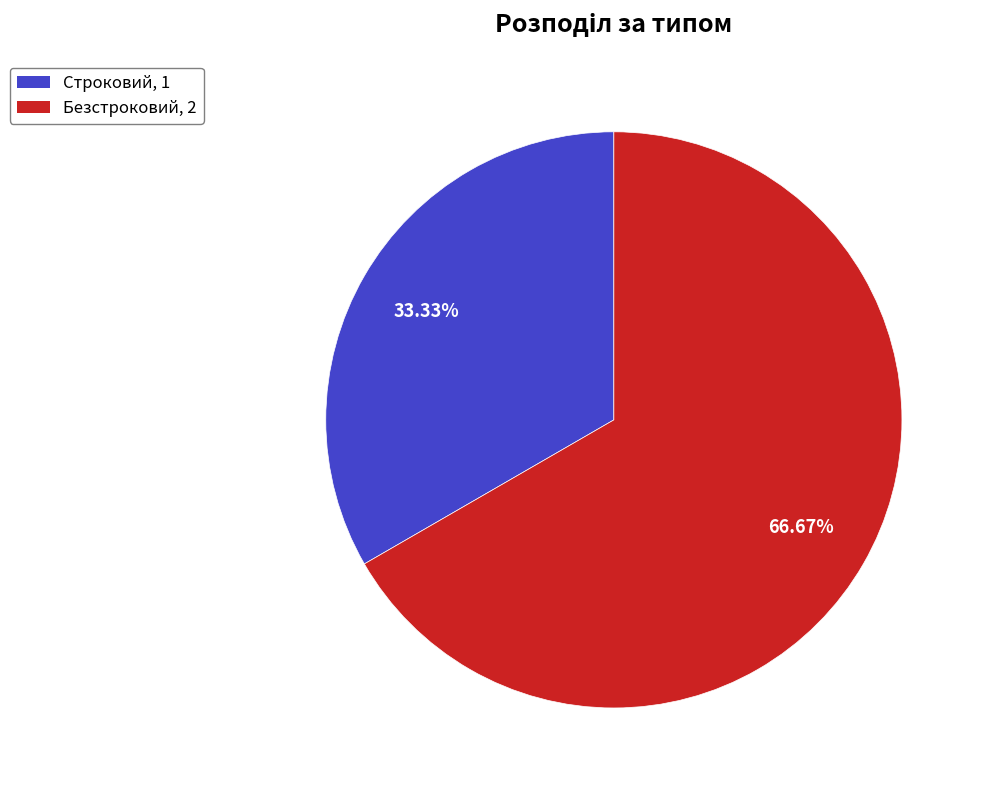

How many segments does this pie chart have?

2